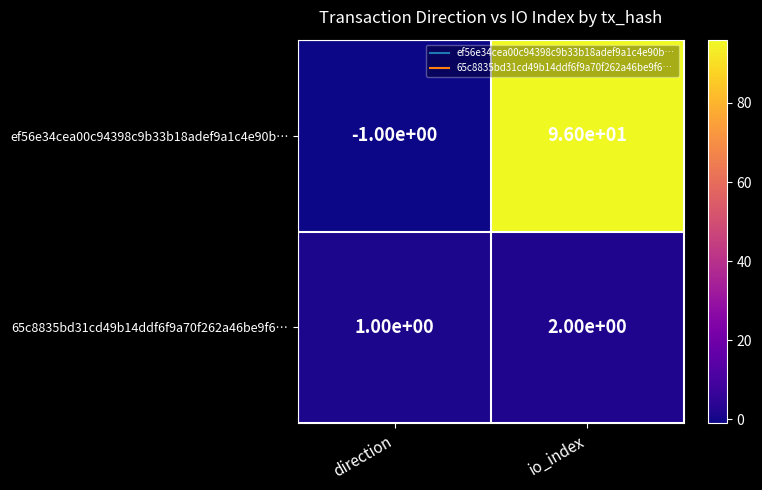

Reading left to right, transcribe all the data shown in this chart.

ef56e34cea00c94398c9b33b18adef9a1c4e90b…: direction=-1	io_index=96
65c8835bd31cd49b14ddf6f9a70f262a46be9f6…: direction=1	io_index=2